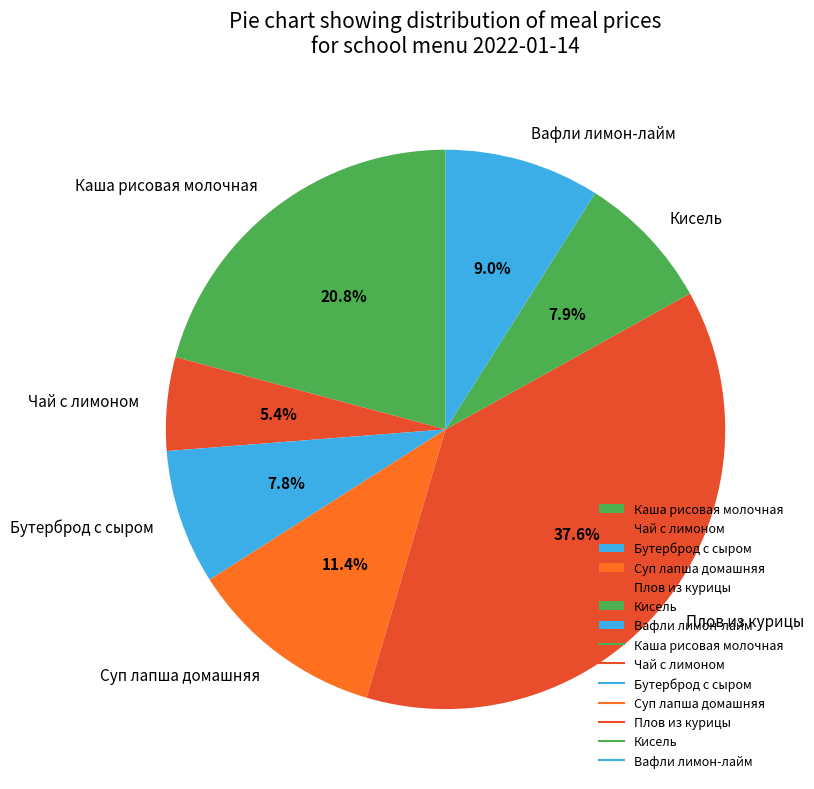

Does Суп лапша домашняя account for over 50% of the chart?

No